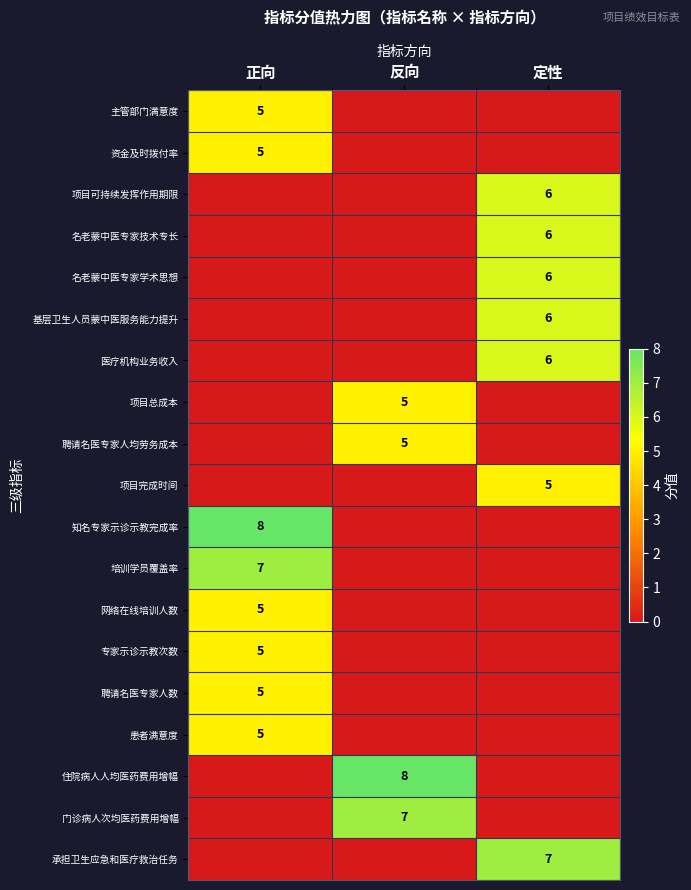

What is the total value across all series at 反向?

25